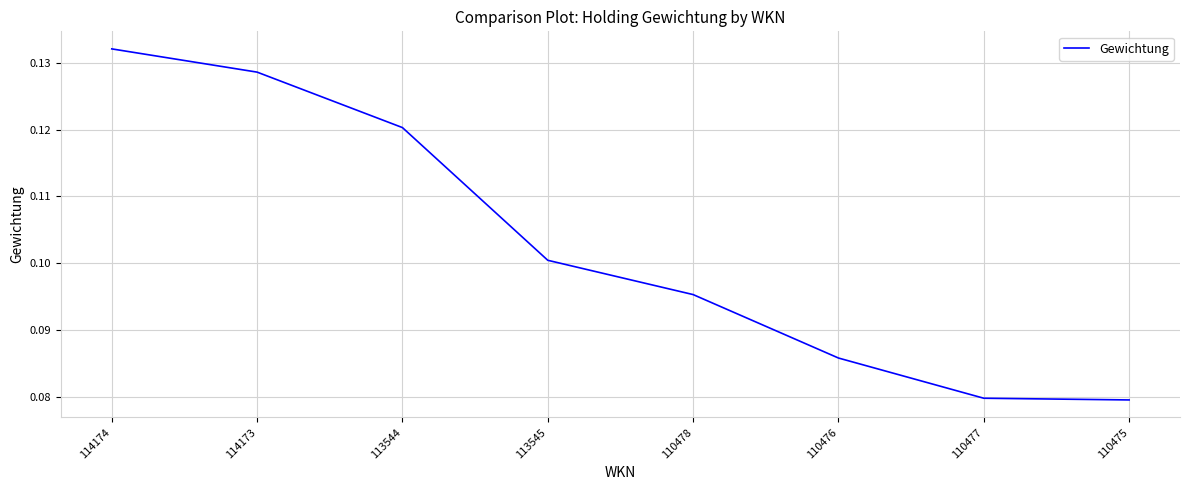

What is the sum of all values?

0.8